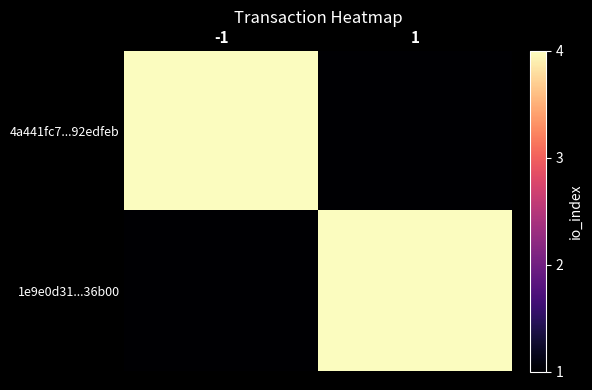

Which series has the largest total across all categories?

4a441fc7...92edfeb